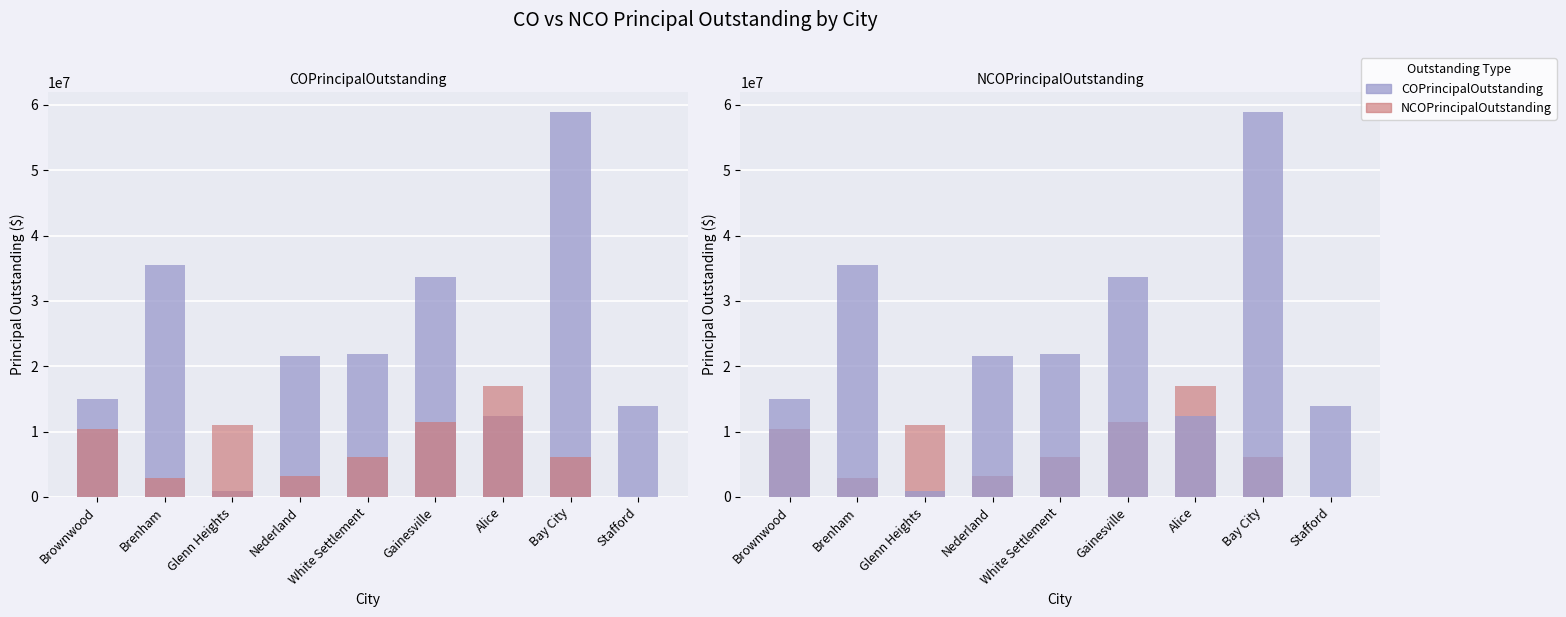

Which series has the widest spread of values?

COPrincipalOutstanding